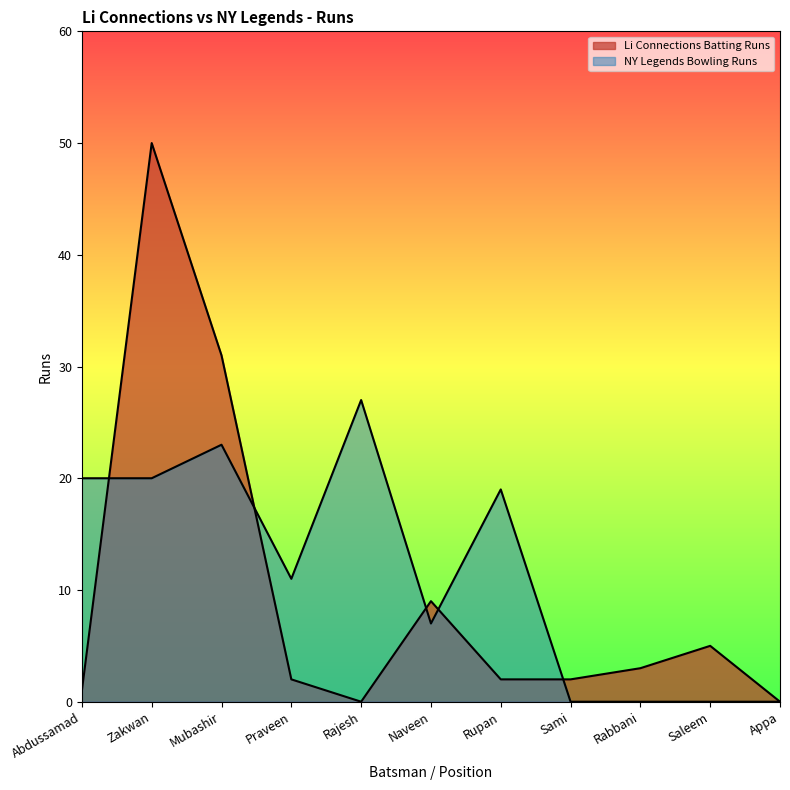

How many lines are shown in the chart?

2